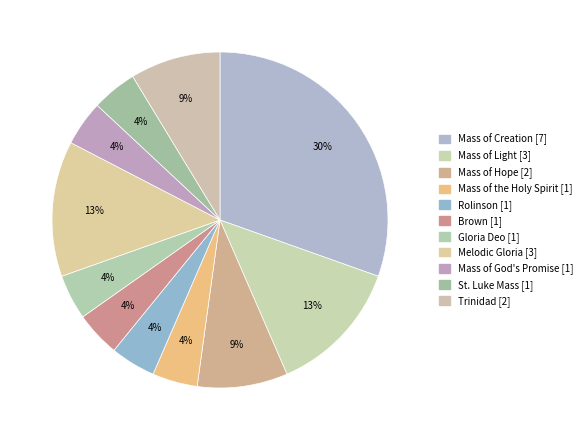

Count the number of slices in the pie.

11